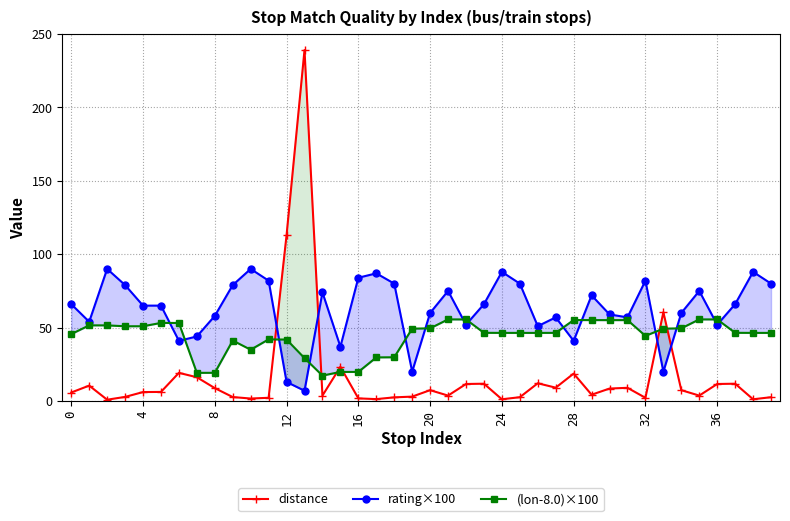

True or false: distance has more than 2 points higher than both neighbors.

True